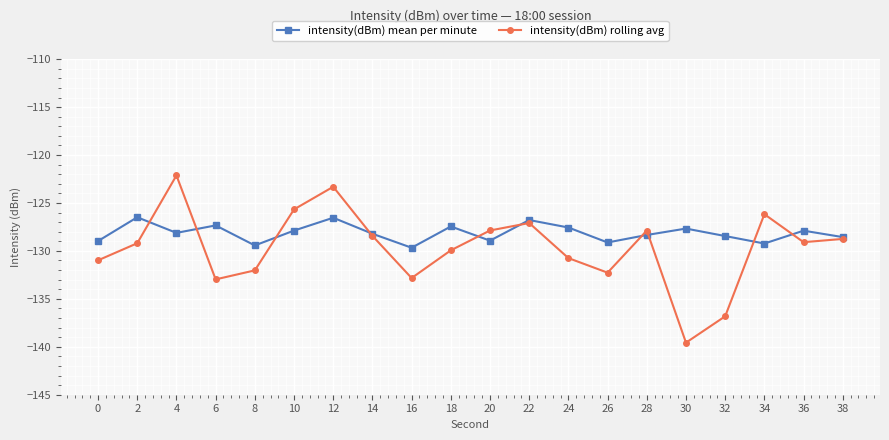

List the series in order of their overall mean, highest first.

intensity(dBm) mean per minute, intensity(dBm) rolling avg